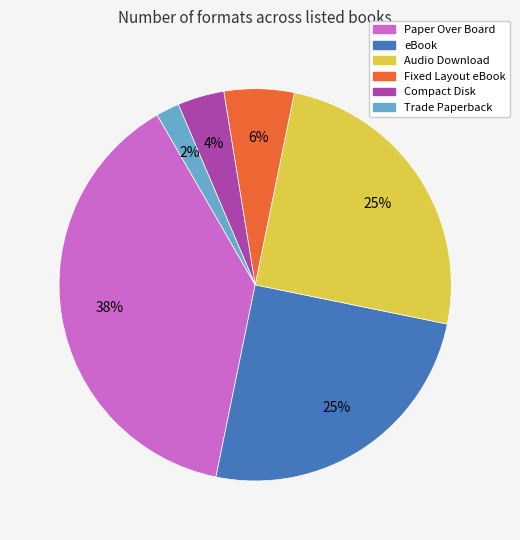

Is Paper Over Board the majority of the pie?

No